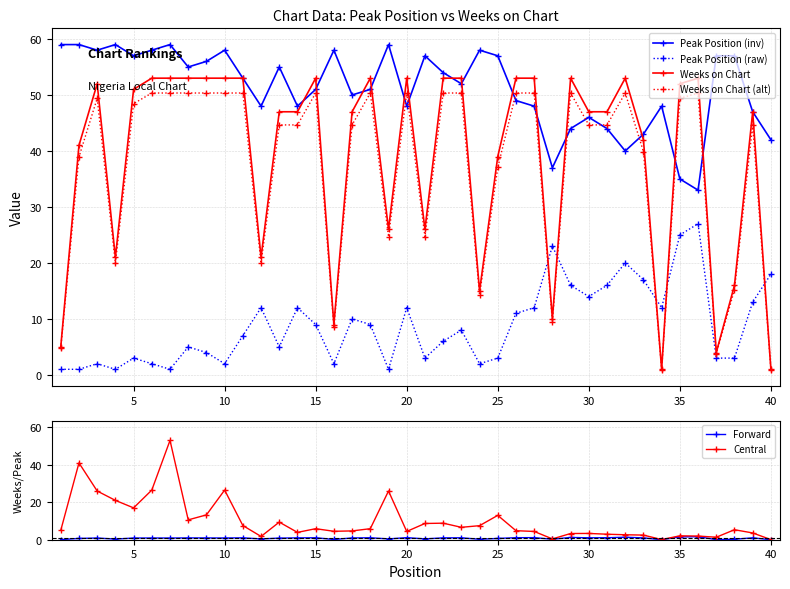

True or false: Forward has more than 0 points higher than both neighbors.

True